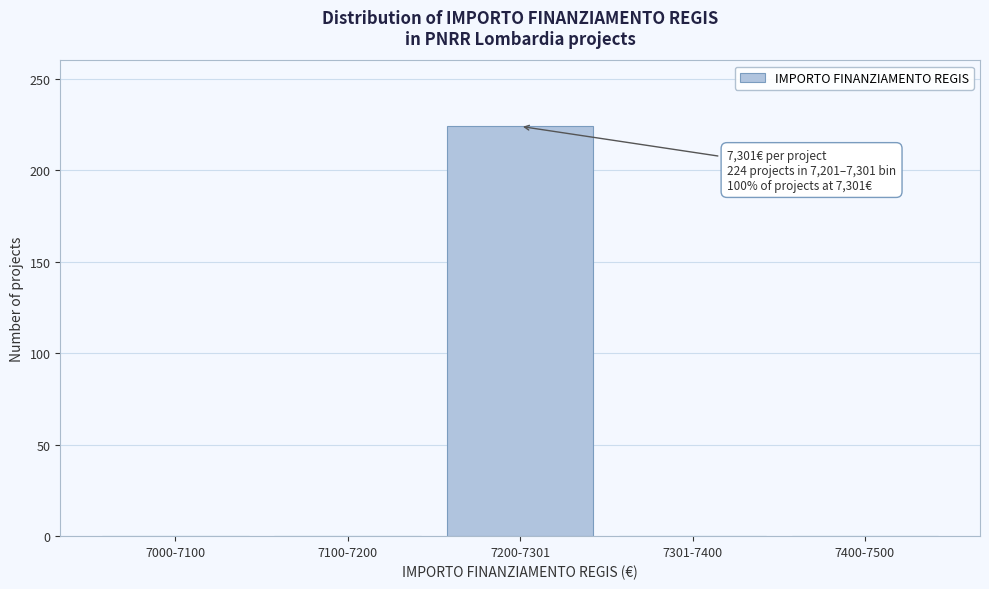

Reading left to right, list all the values displayed in this chart.

7000-7100=0	7100-7200=0	7200-7301=224	7301-7400=0	7400-7500=0